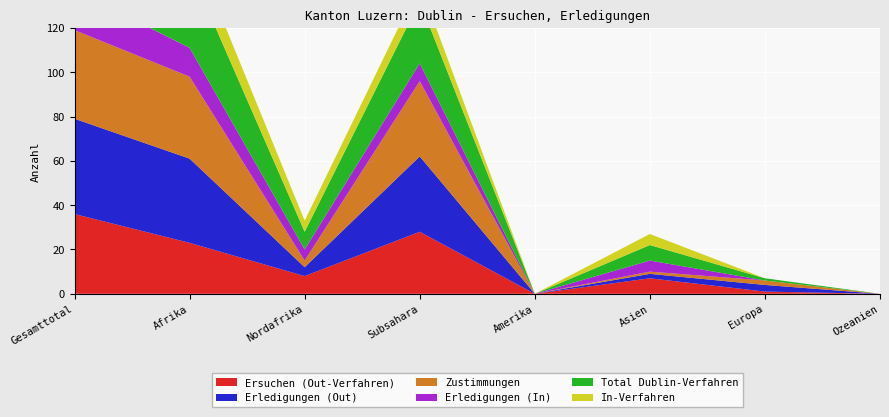

Reading left to right, extract all data points from this chart.

Ersuchen (Out-Verfahren): 36	23	8	28	0	7	1	0
Erledigungen (Out): 43	38	4	34	0	2	3	0
Zustimmungen: 40	37	3	34	0	1	2	0
Erledigungen (In): 18	13	5	8	0	5	0	0
Total Dublin-Verfahren: 44	36	8	28	0	7	1	0
In-Verfahren: 18	13	5	8	0	5	0	0